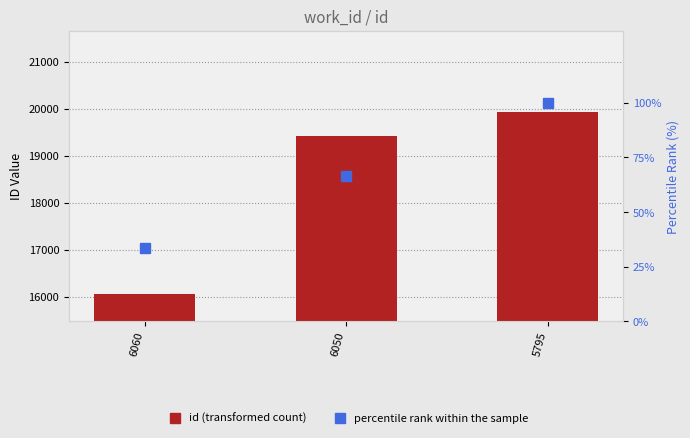

Which series changed the most between 6060 and 5795?

id